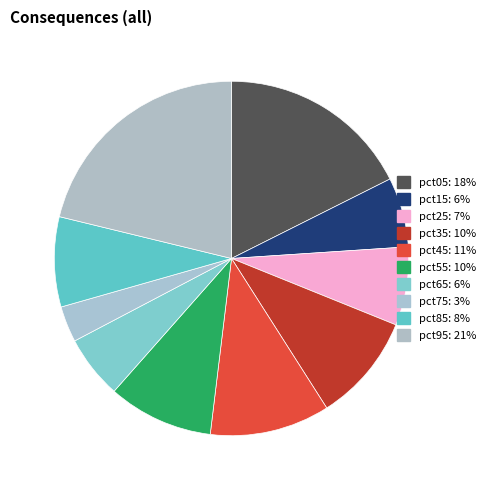

Count the number of slices in the pie.

10